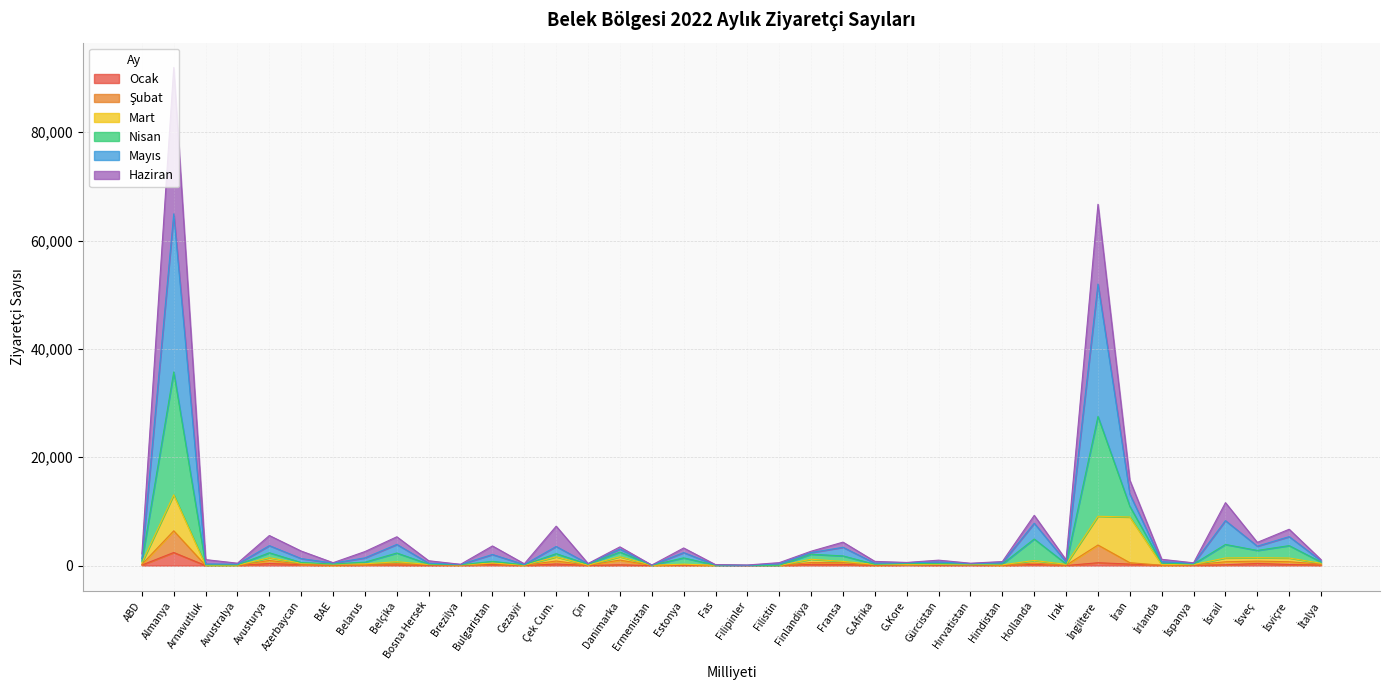

How many data points in Nisan are above 877?

18